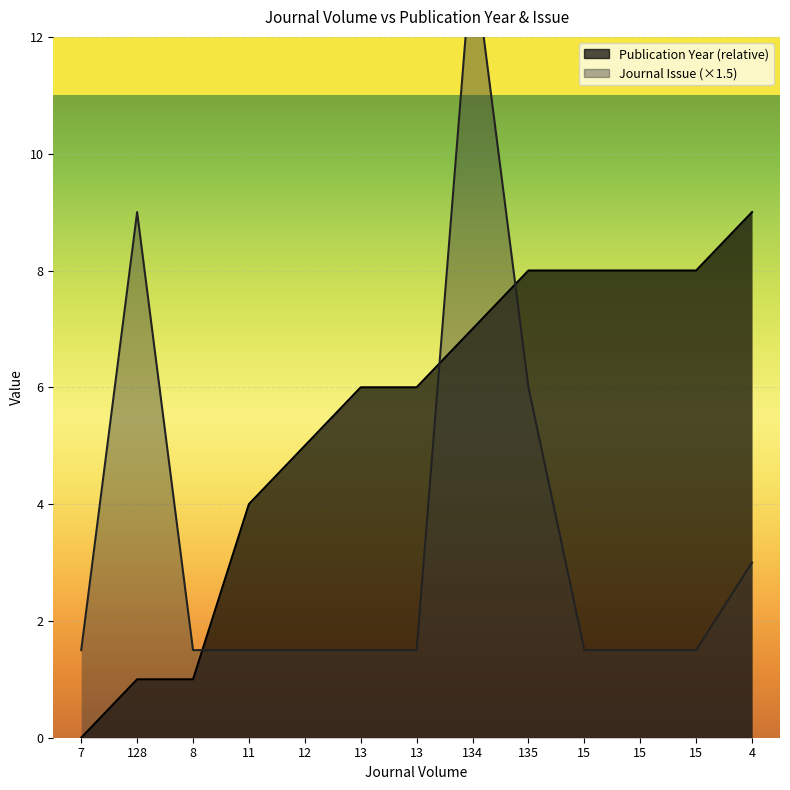

Rank the categories by Journal Issue value from lowest to highest.

7, 8, 11, 12, 13, 13, 15, 15, 15, 4, 135, 128, 134